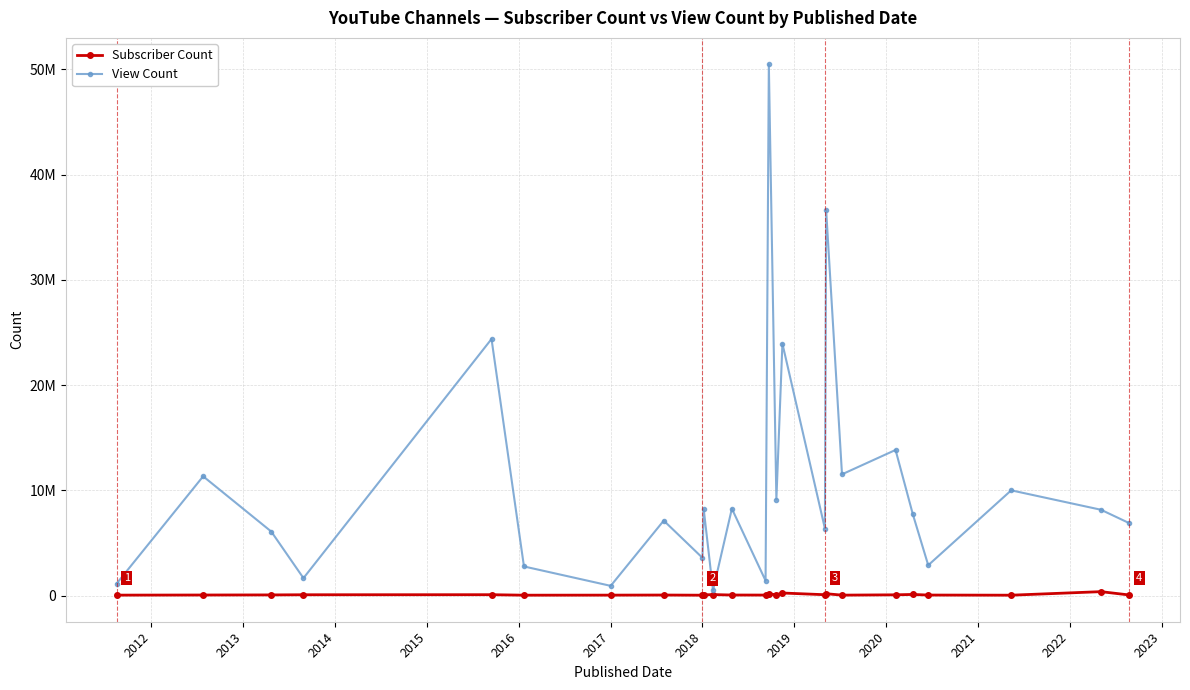

In View Count, how many points are higher than both neighbors (excluding endpoints)?

10